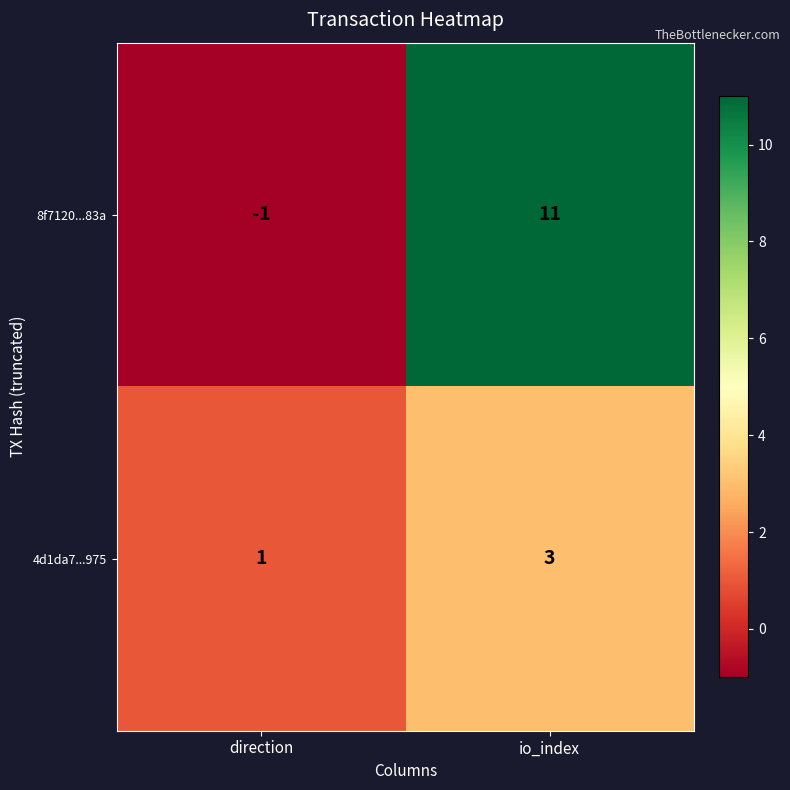

What is the sum of all 8f7120...83a values?

10